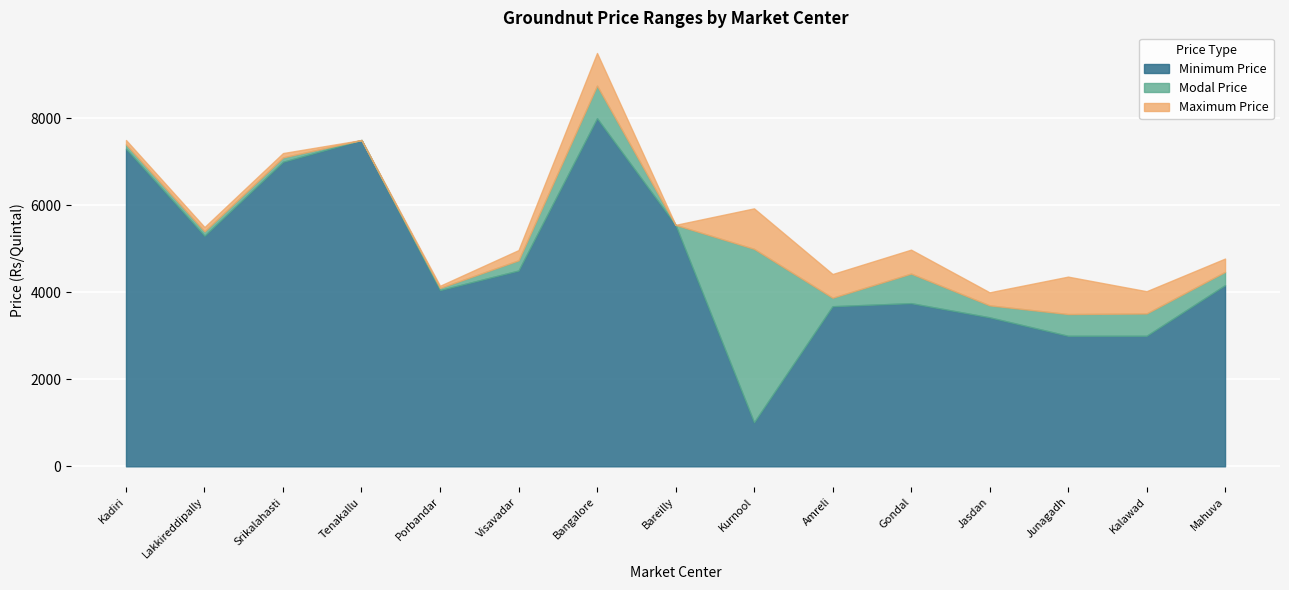

At which label is Modal Price closest to 6125?

Bareilly